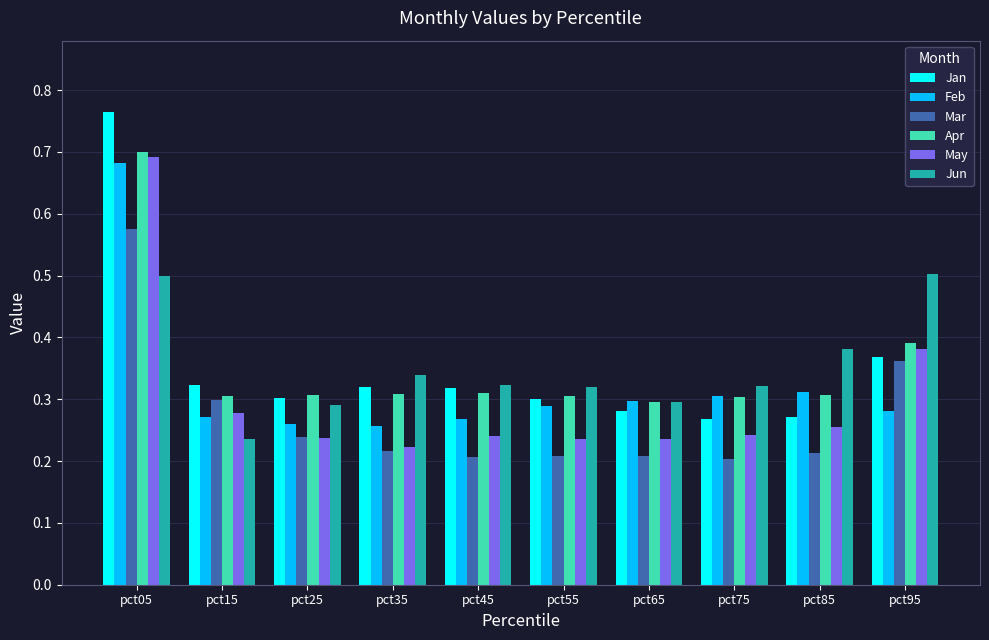

What is the highest value of the Jun series?

0.5